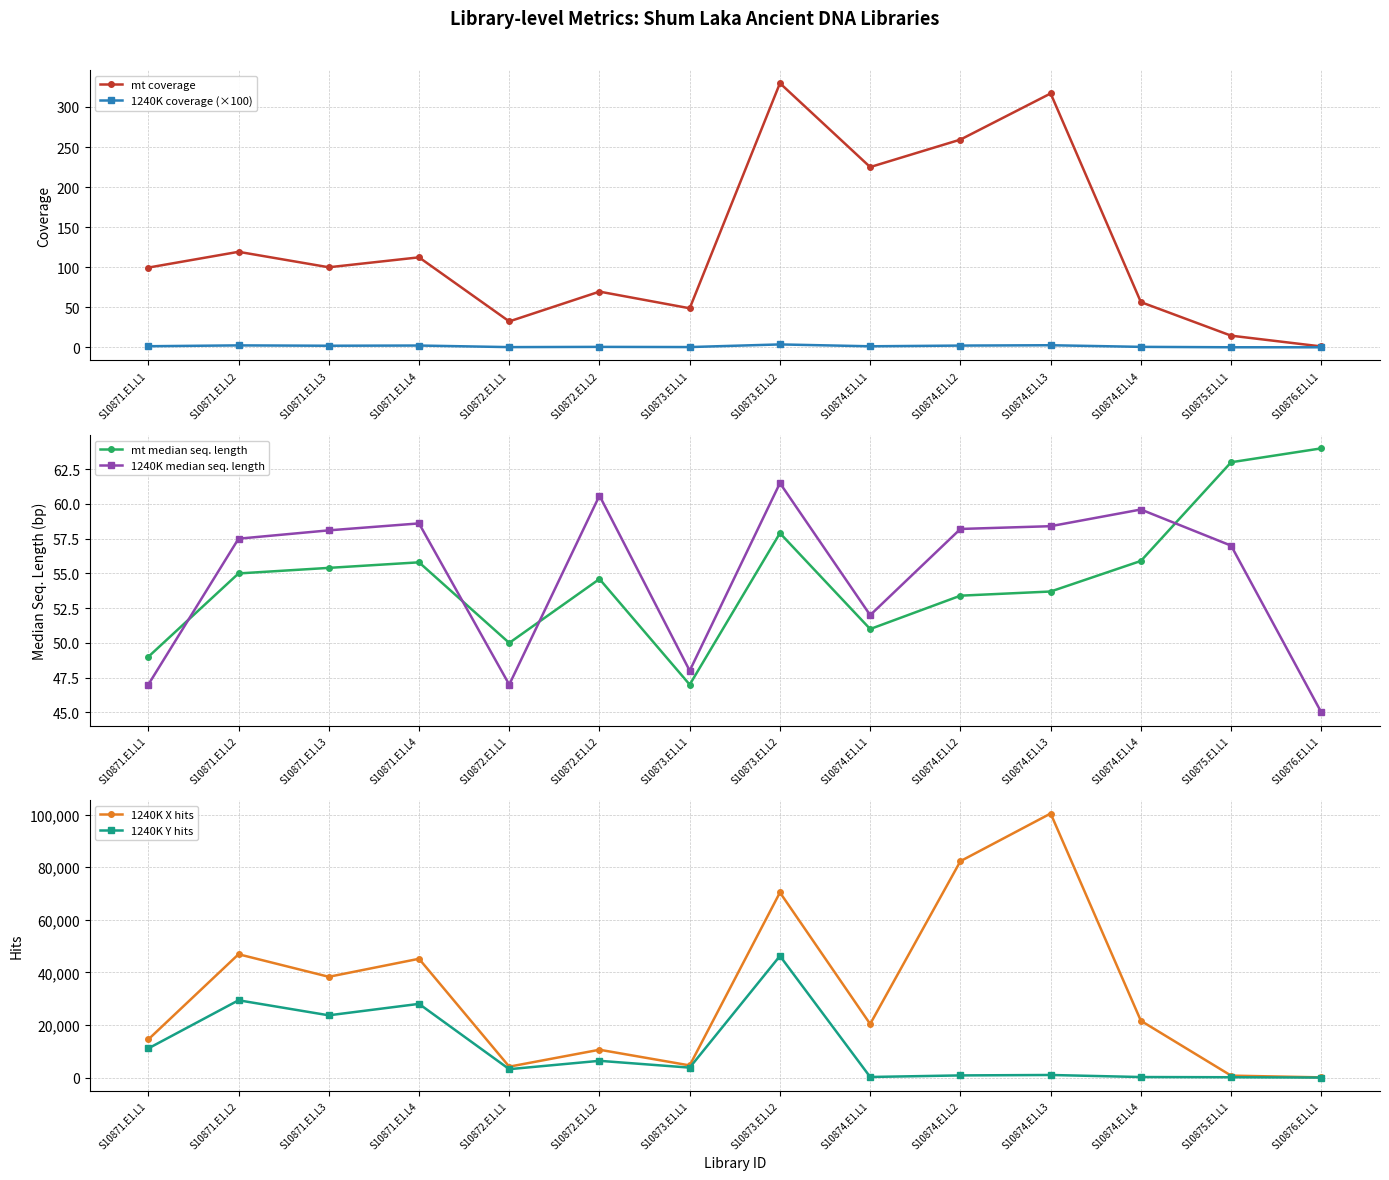

True or false: 1240K X hits has a value of 4181.0 at S10872.E1.L1.

True